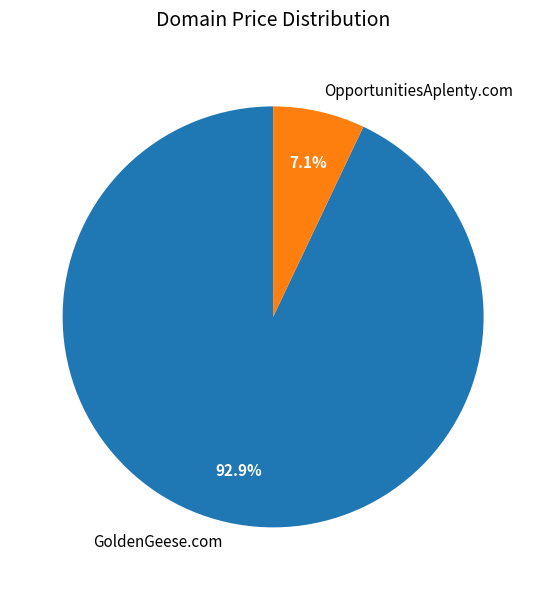

To the nearest percent, what is the combined percentage of GoldenGeese.com and OpportunitiesAplenty.com?

100%